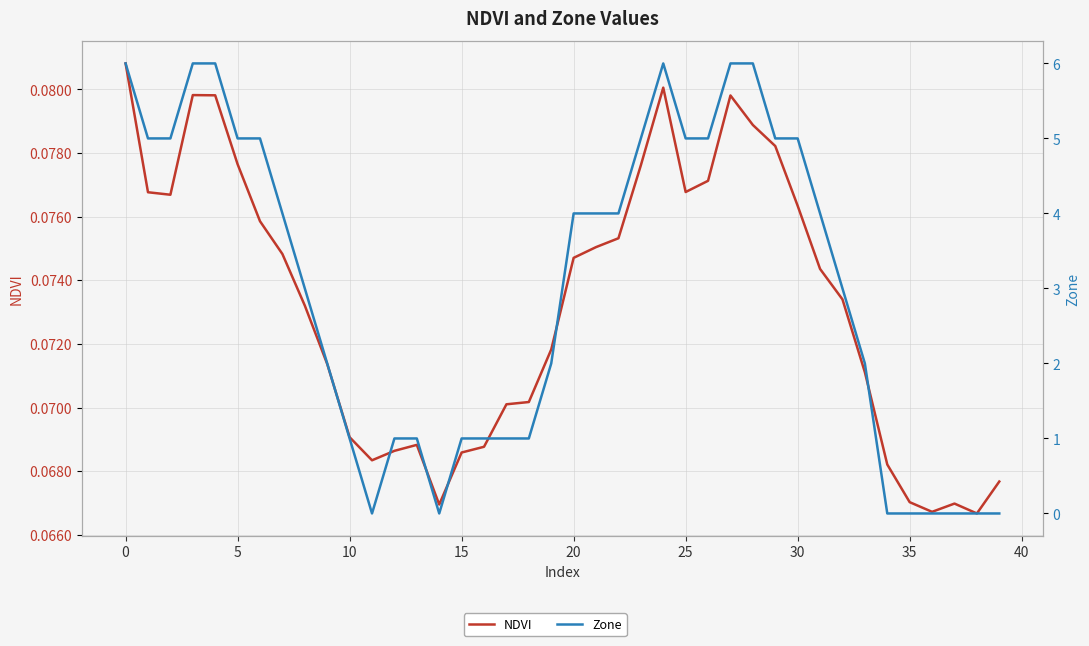

The Zone series shows 1.0 at 15. True or false?

True